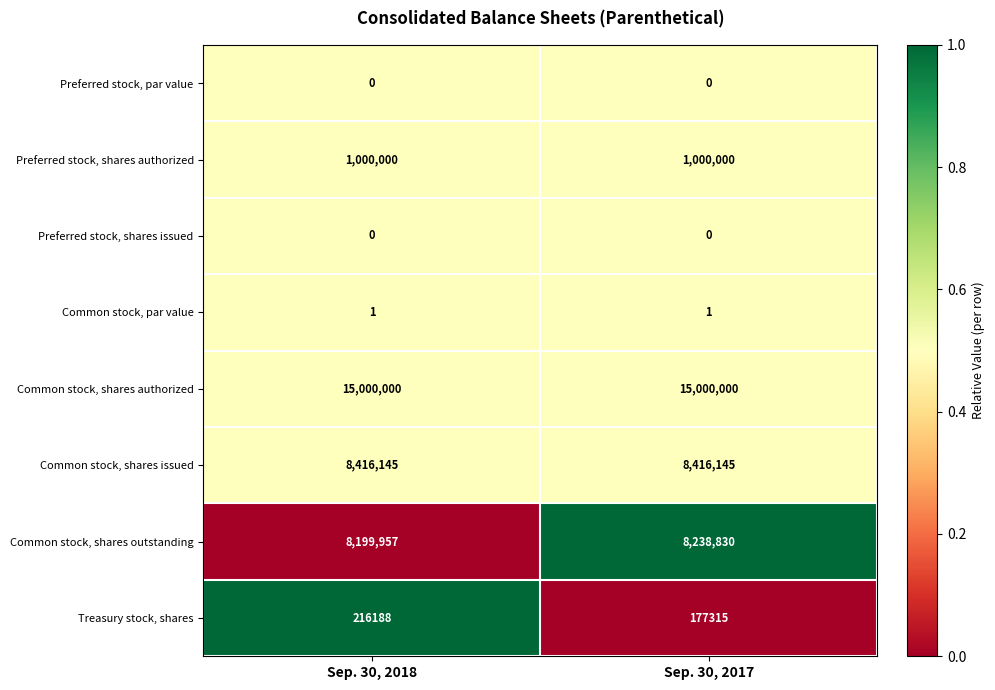

What is the highest value of the Treasury stock, shares series?

216188